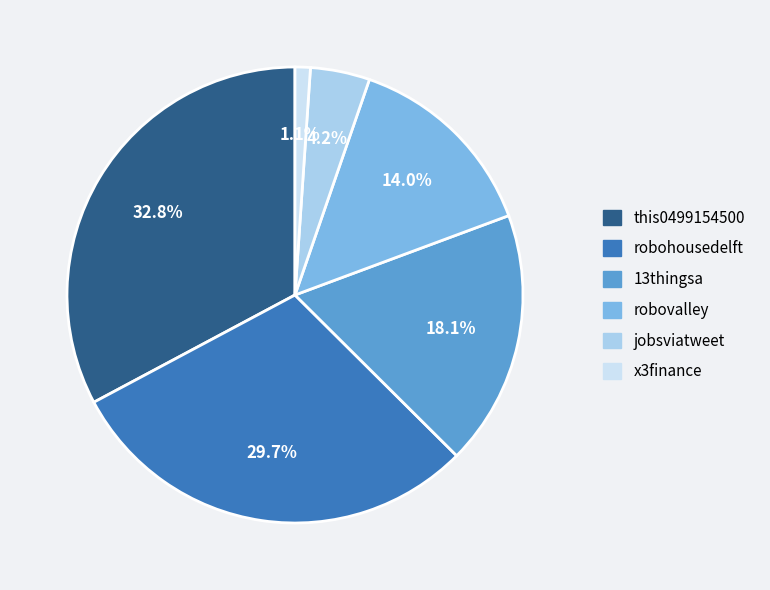

Combined, do this0499154500 and robohousedelft account for over 50%?

Yes